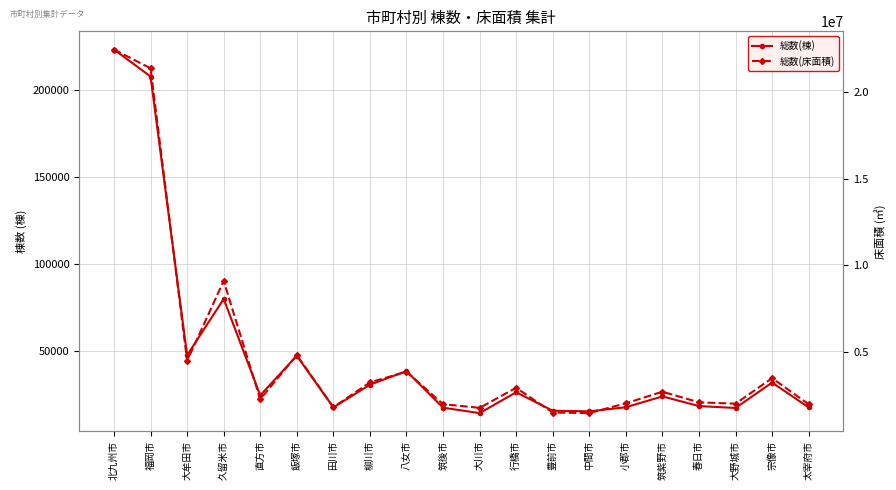

Which series has the largest range (max minus min)?

総数(床面積)